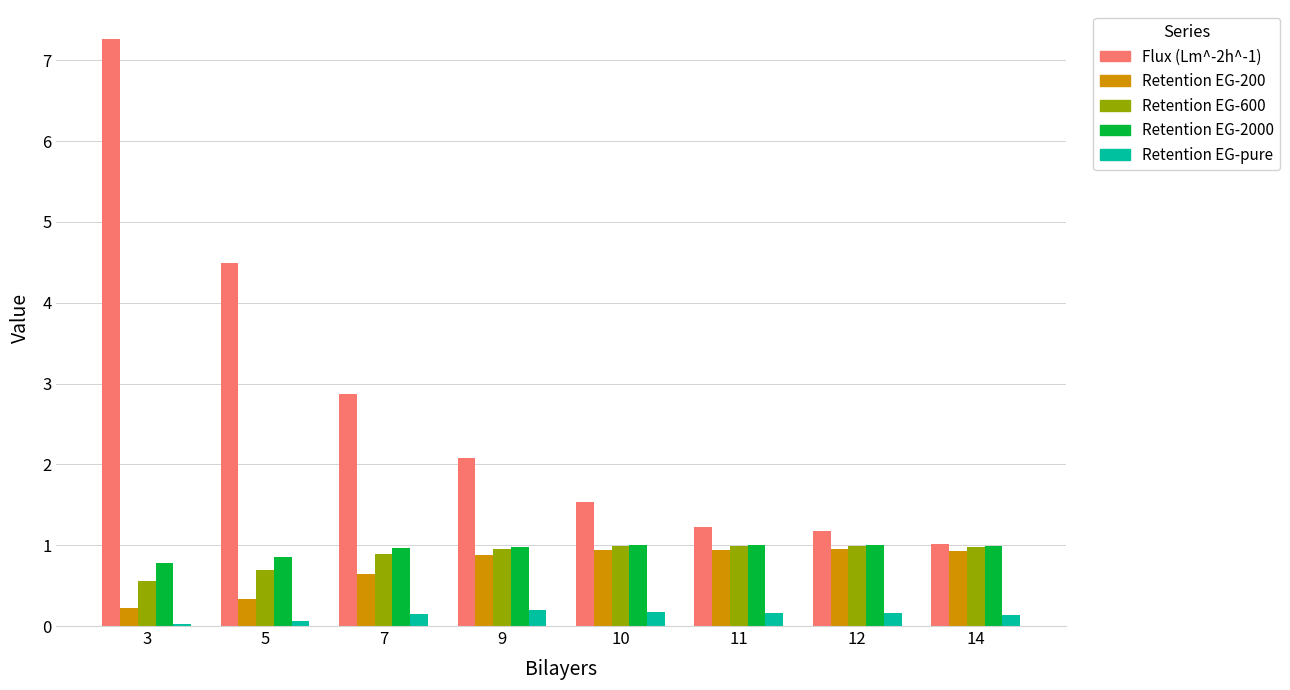

Which series has the largest range (max minus min)?

Flux (Lm^-2h^-1)